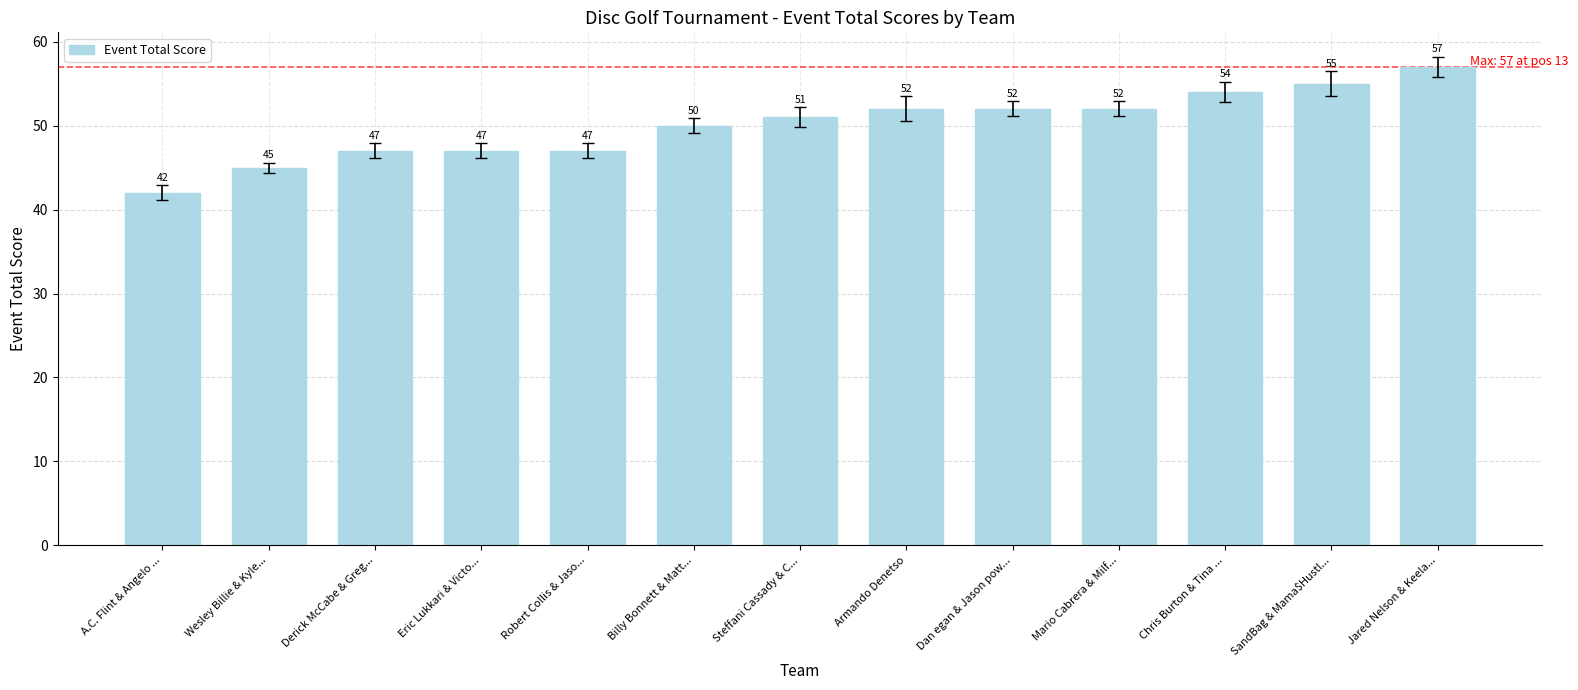

What is the greatest value displayed?

57